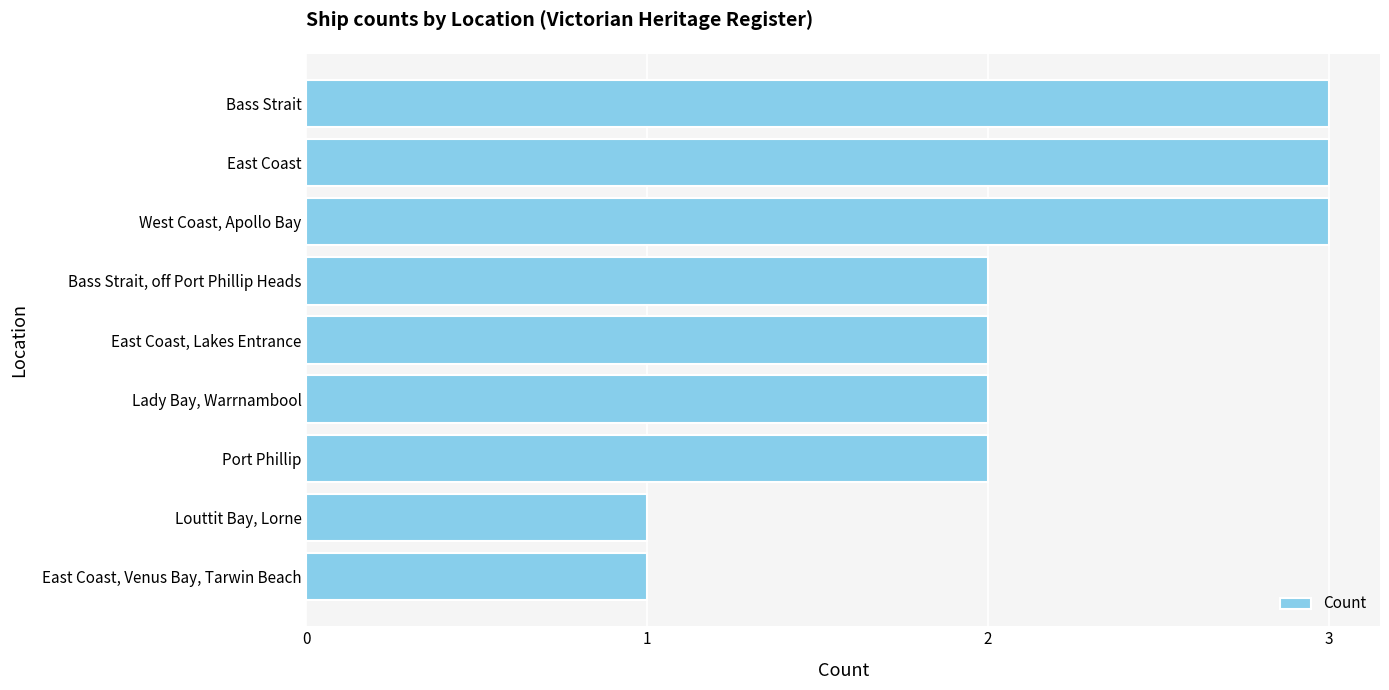

What is the greatest value displayed?

3